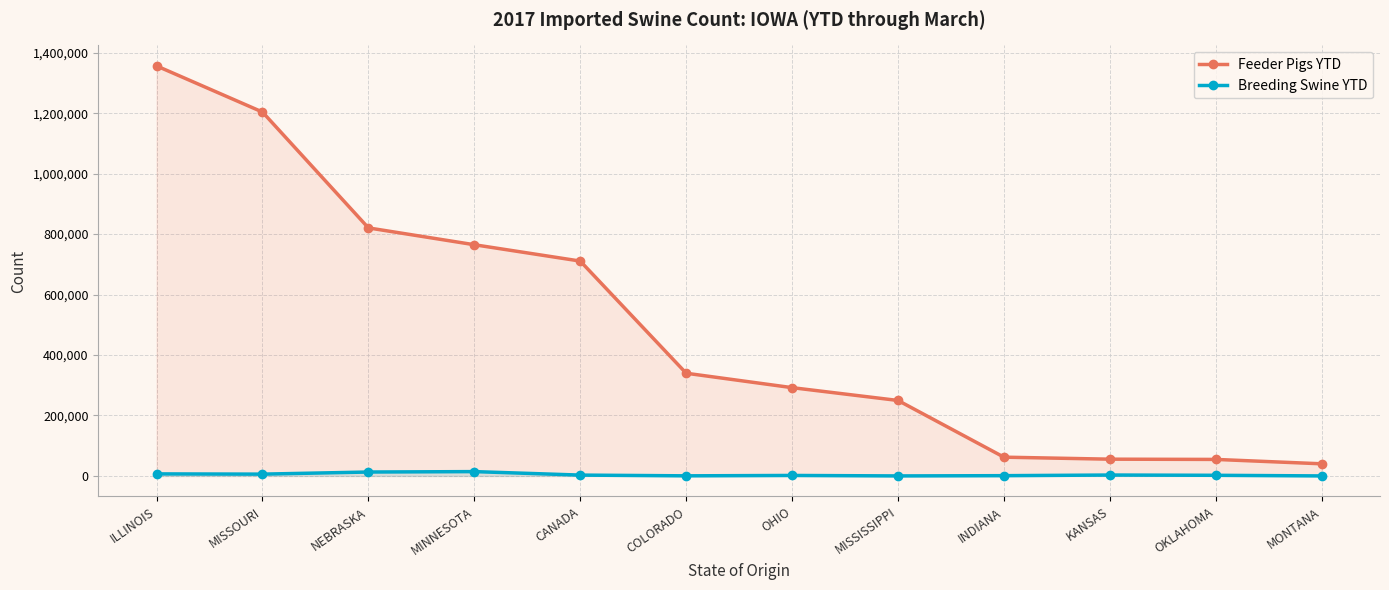

Rank the categories by Breeding Swine YTD value from lowest to highest.

MISSISSIPPI, MONTANA, COLORADO, INDIANA, OHIO, OKLAHOMA, CANADA, KANSAS, MISSOURI, ILLINOIS, NEBRASKA, MINNESOTA